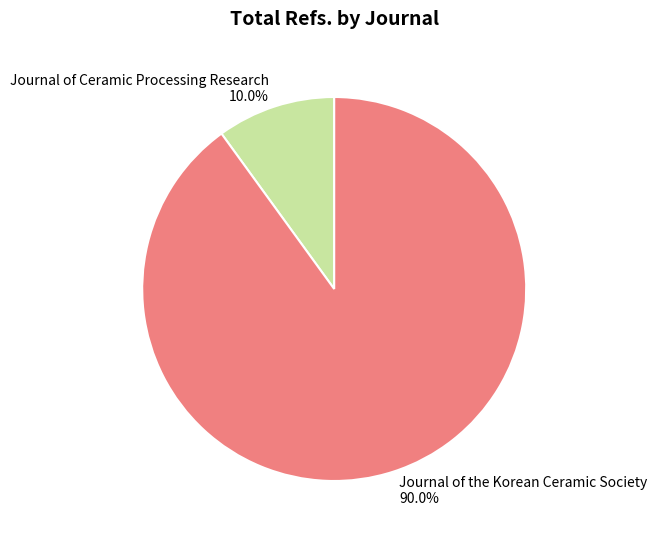

True or false: Journal of Ceramic Processing Research accounts for 10% of the total.

True